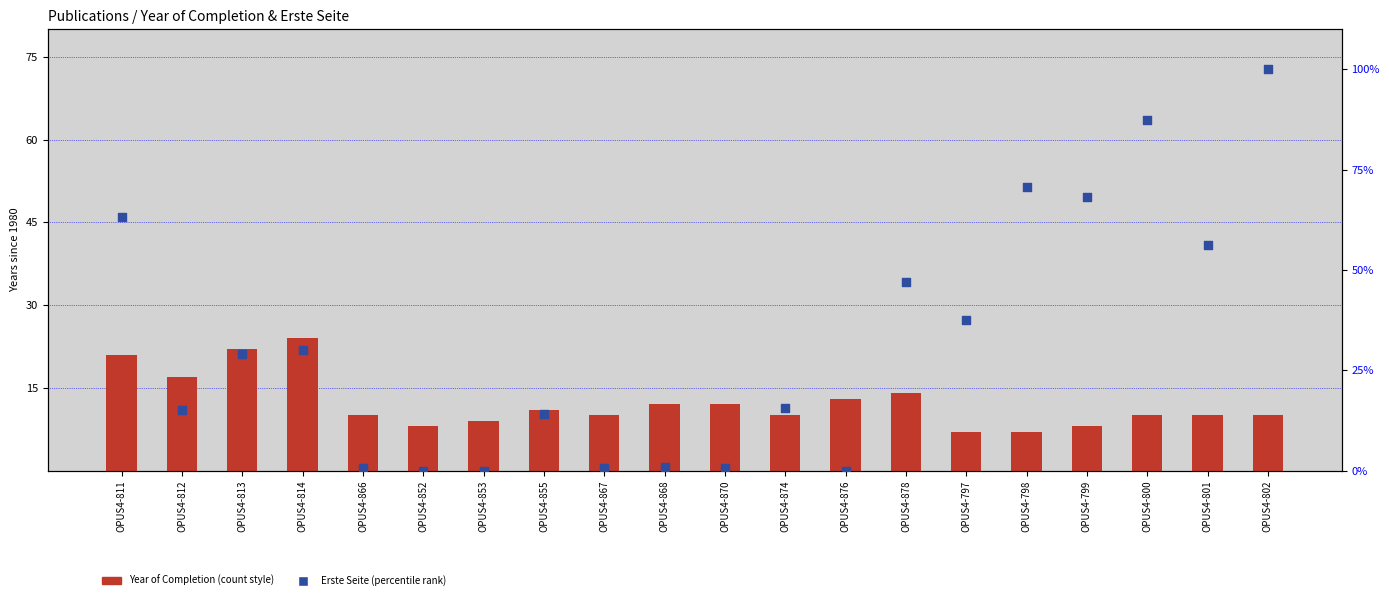

Which series contains the highest Y value?

Erste Seite (percentile)